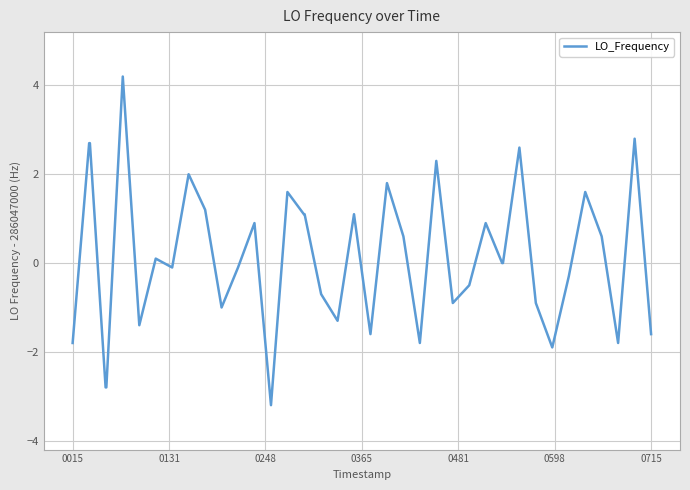

What is the difference between the maximum and minimum values?

7.4